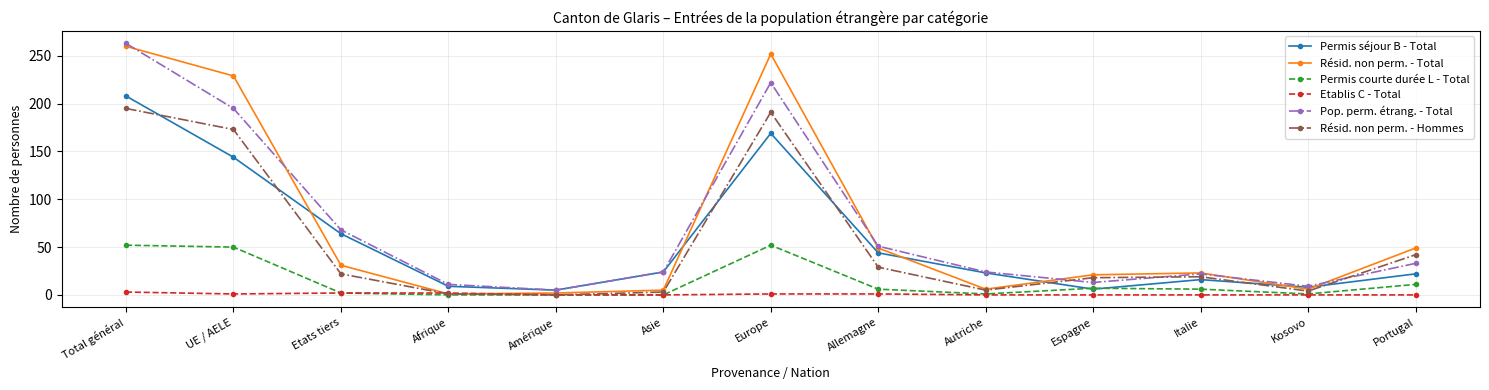

The Etablis C - Total series shows 1 at UE / AELE. True or false?

True